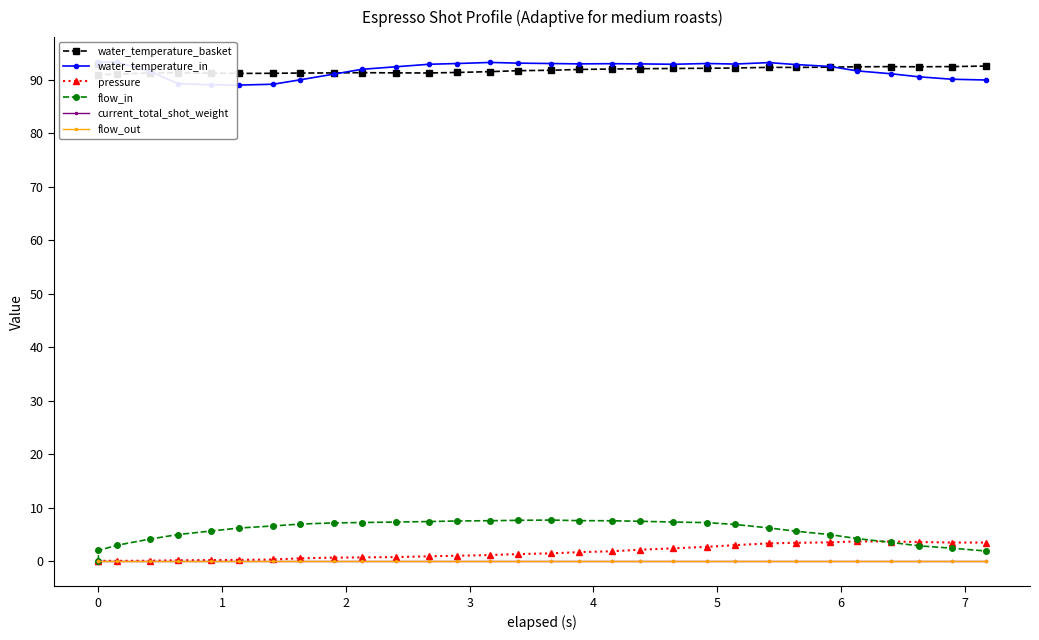

True or false: pressure and water_temperature_basket cross at least once.

False